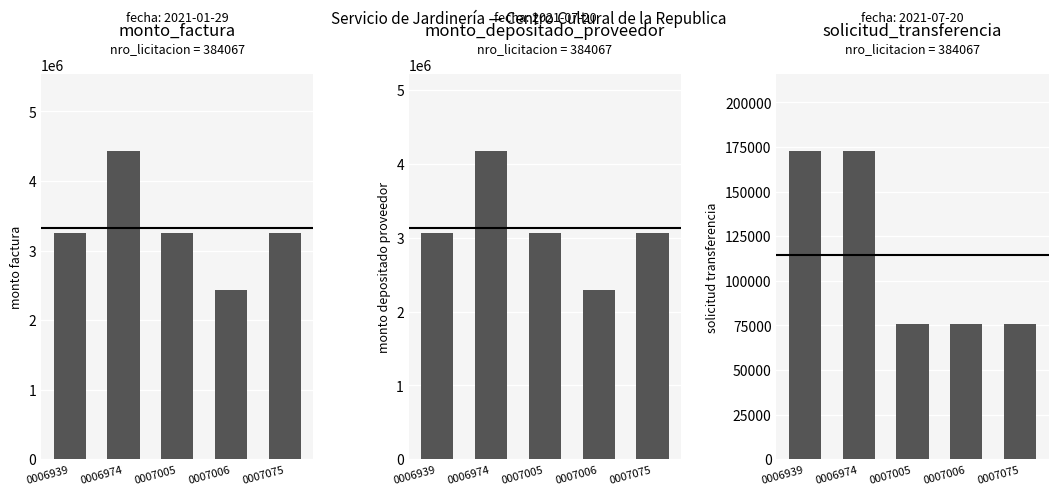

List the labels in order of solicitud_transferencia value, smallest first.

0007005, 0007006, 0007075, 0006939, 0006974